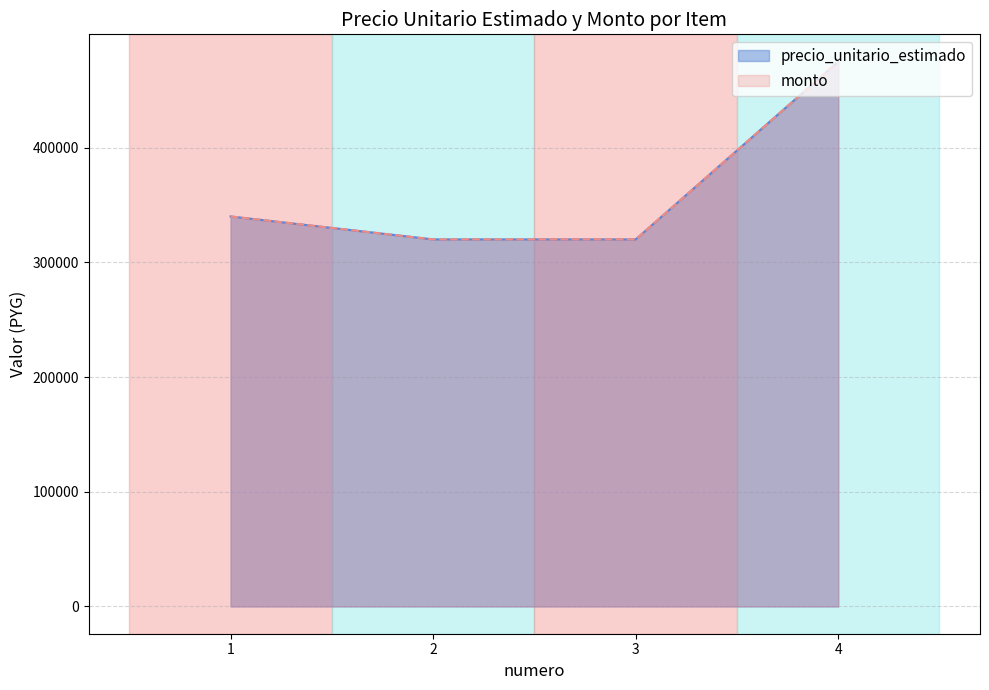

Which series has the widest spread of values?

precio_unitario_estimado